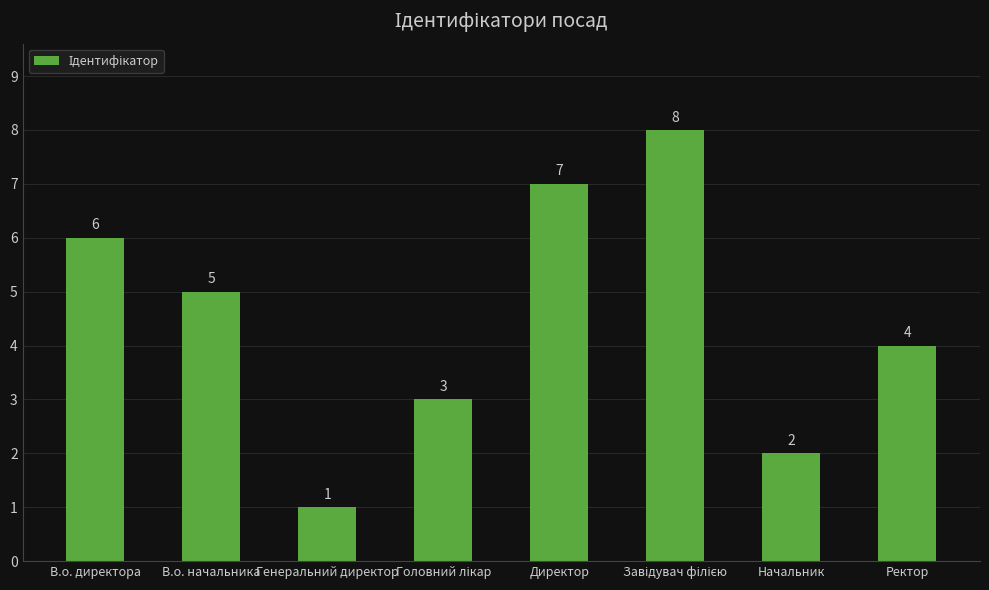

Is it true that the value at В.о. начальника is 9?

False